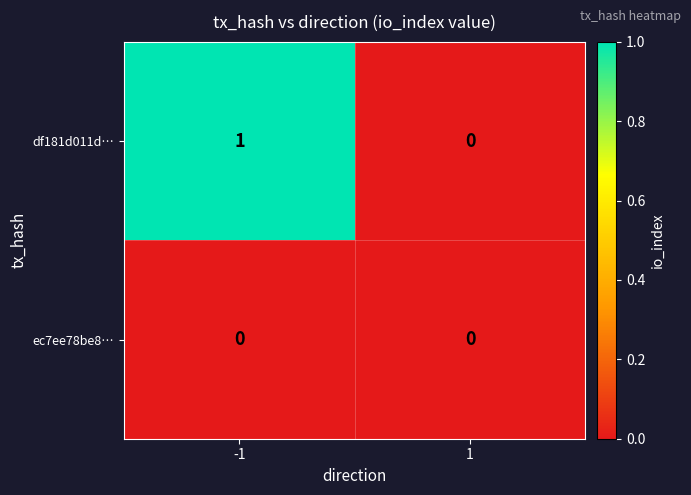

Between -1 and 1, which series saw the biggest shift?

df181d011d…